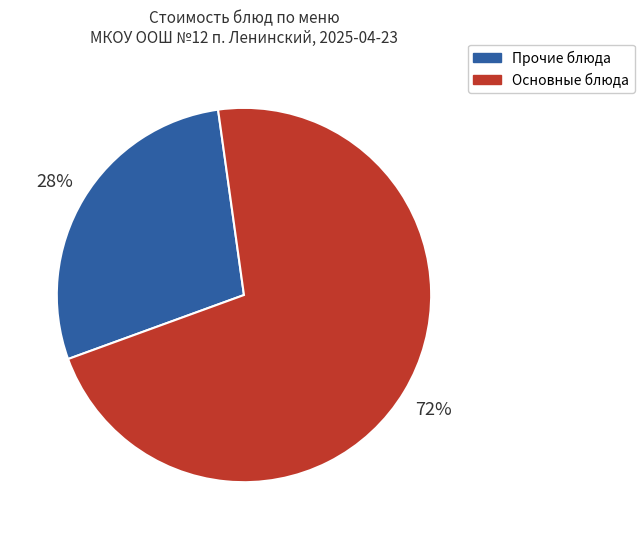

Does any single category account for the majority?

Yes